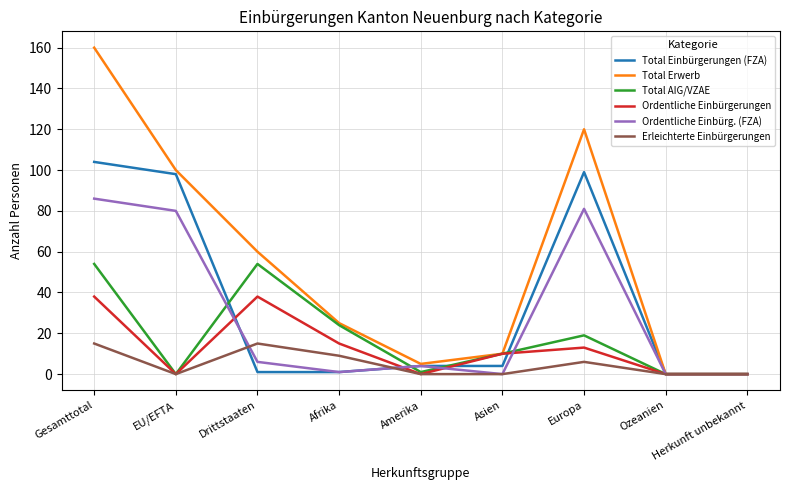

Reading left to right, what are all the values shown in this chart?

Total Einbürgerungen (FZA): Gesamttotal=104	EU/EFTA=98	Drittstaaten=1	Afrika=1	Amerika=4	Asien=4	Europa=99	Ozeanien=0	Herkunft unbekannt=0
Total Erwerb: Gesamttotal=160	EU/EFTA=100	Drittstaaten=60	Afrika=25	Amerika=5	Asien=10	Europa=120	Ozeanien=0	Herkunft unbekannt=0
Total AIG/VZAE: Gesamttotal=54	EU/EFTA=0	Drittstaaten=54	Afrika=24	Amerika=1	Asien=10	Europa=19	Ozeanien=0	Herkunft unbekannt=0
Ordentliche Einbürgerungen: Gesamttotal=38	EU/EFTA=0	Drittstaaten=38	Afrika=15	Amerika=0	Asien=10	Europa=13	Ozeanien=0	Herkunft unbekannt=0
Ordentliche Einbürg. (FZA): Gesamttotal=86	EU/EFTA=80	Drittstaaten=6	Afrika=1	Amerika=4	Asien=0	Europa=81	Ozeanien=0	Herkunft unbekannt=0
Erleichterte Einbürgerungen: Gesamttotal=15	EU/EFTA=0	Drittstaaten=15	Afrika=9	Amerika=0	Asien=0	Europa=6	Ozeanien=0	Herkunft unbekannt=0